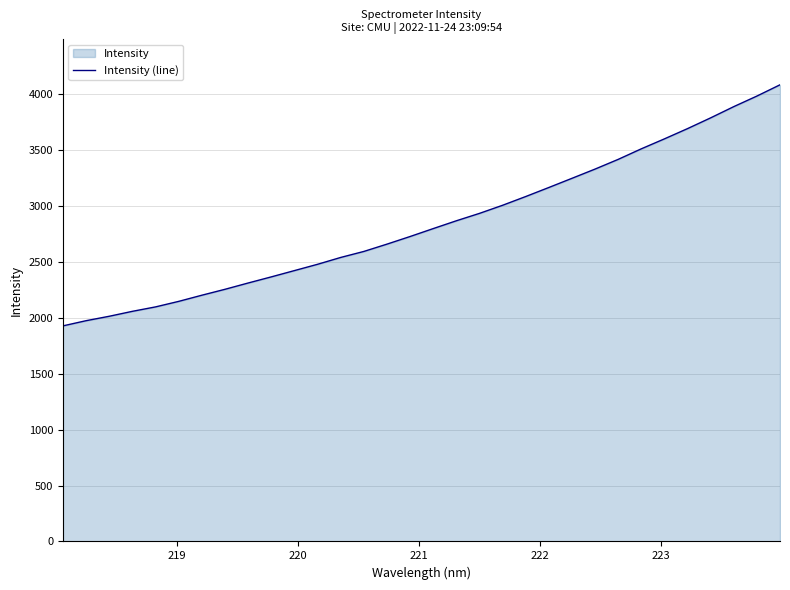

What is the greatest value displayed?

4080.9